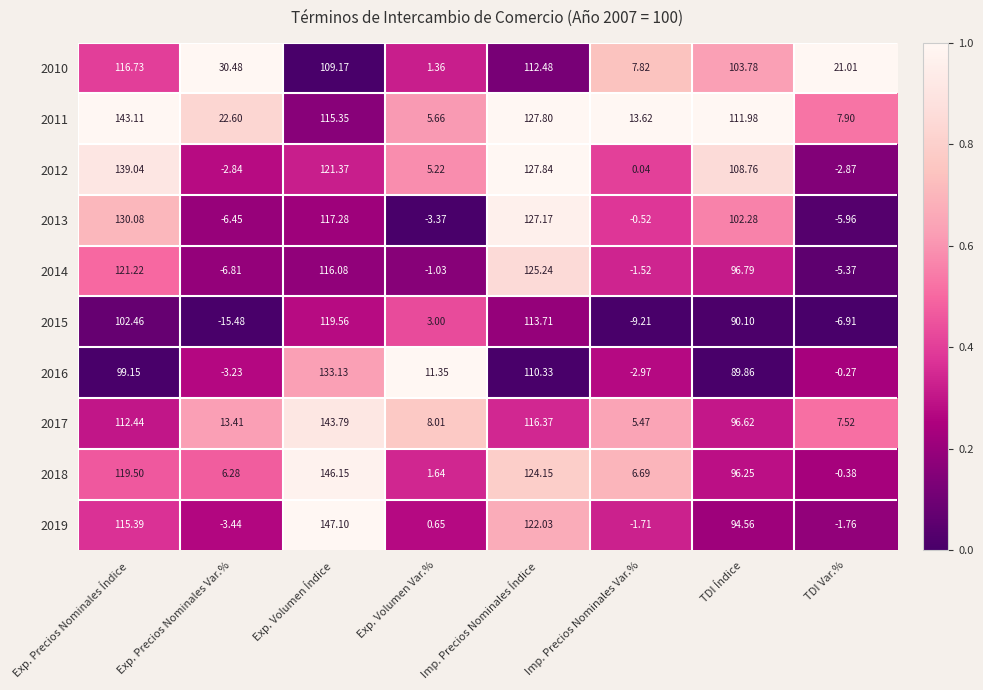

At which label does 2019 reach its peak?

Exp. Volumen Índice